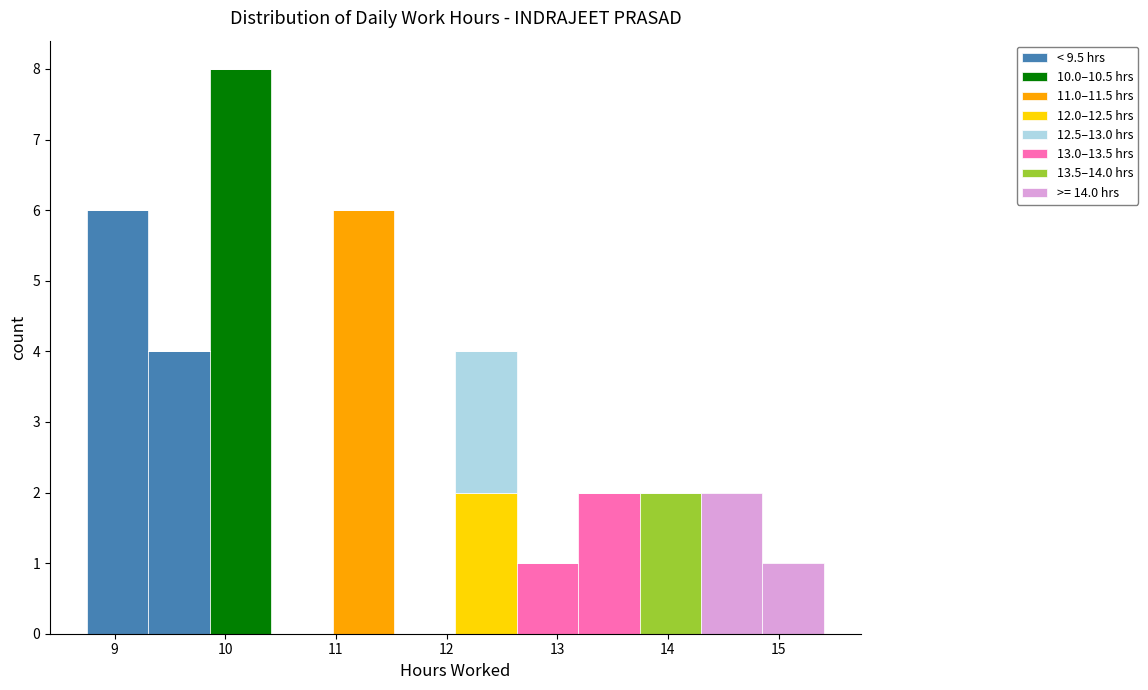

What is the total height of the stacked bar covering 12.1 to 12.6 on the x-axis? Neither the bar edges nor the heights are printed on the chart, so give them approximately, as read against the axes.

4